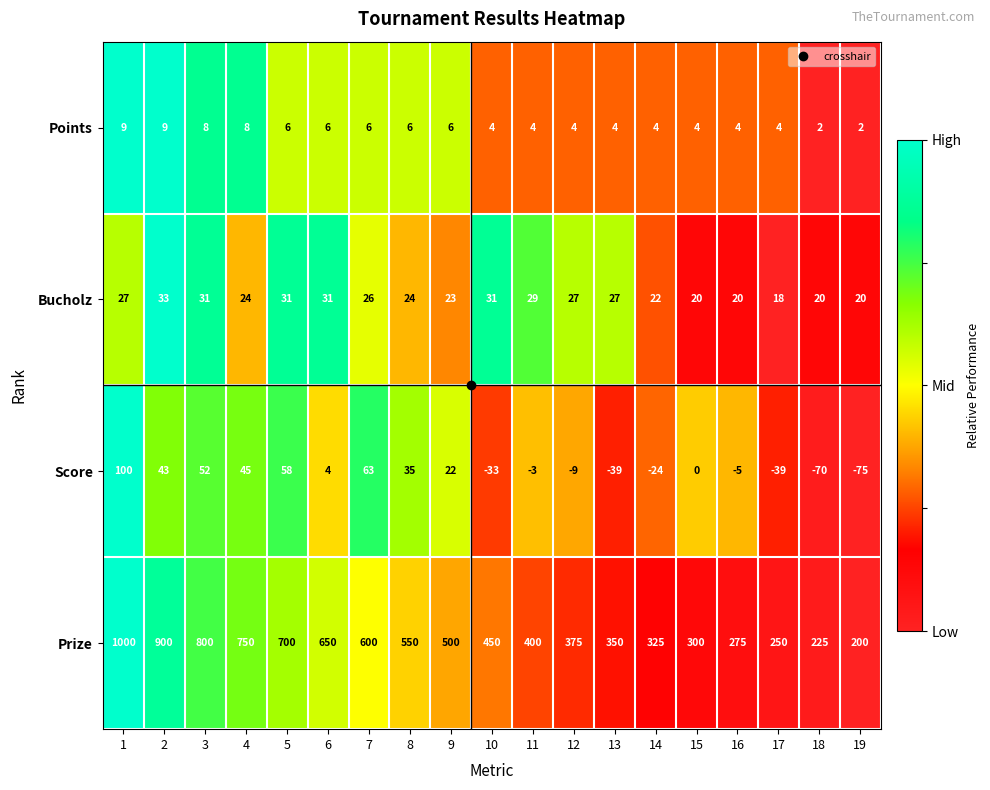

Which series has the widest spread of values?

Prize